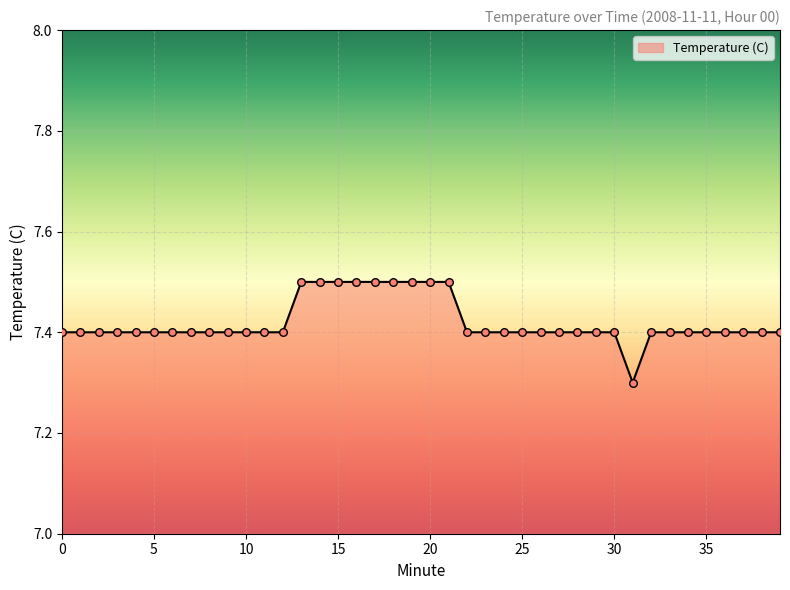

What is the minimum value shown in the chart?

7.3